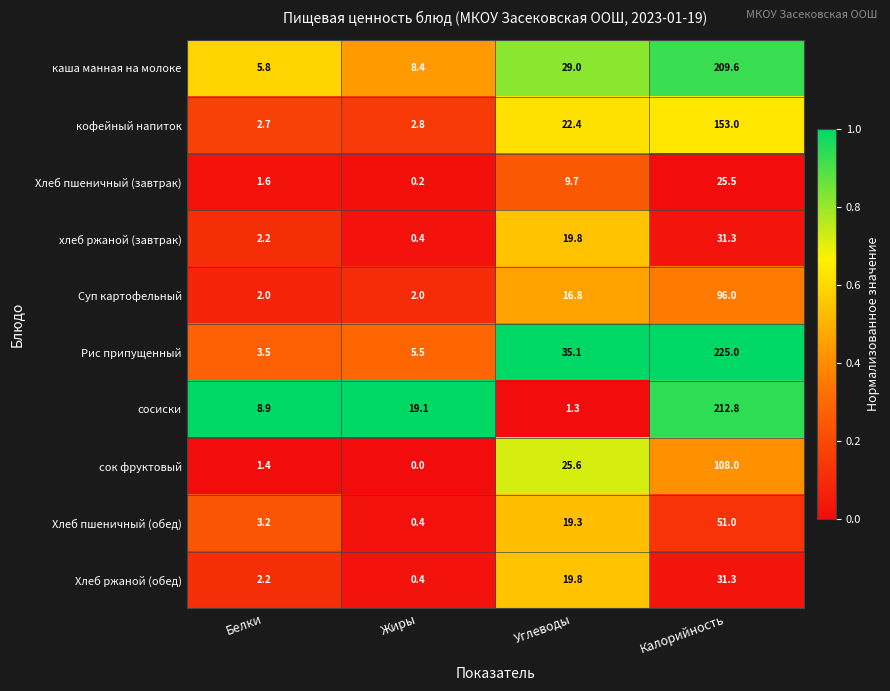

True or false: сосиски has a value of 2.1 at Белки.

False